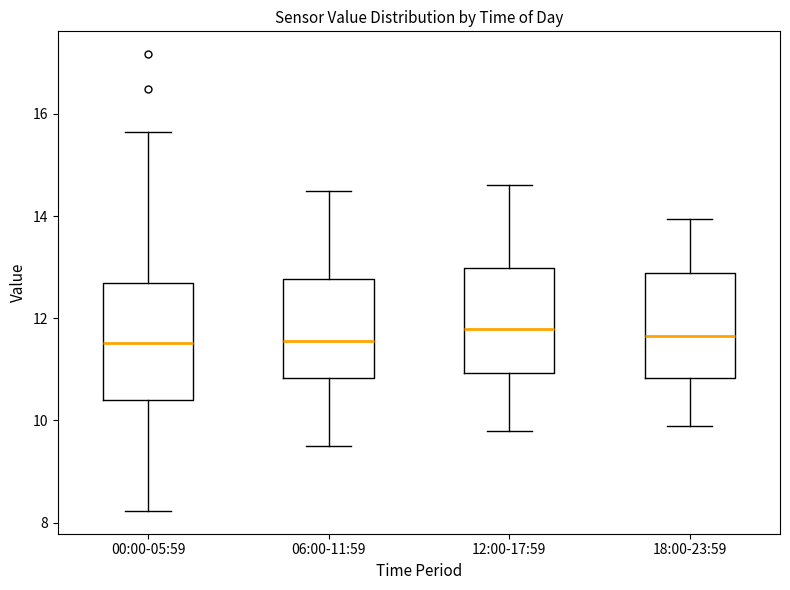

Where does the upper whisker of the box for 18:00-23:59 end on the y-axis? The values are not printed on the chart, so give them approximately, as read against the axis.

14.0